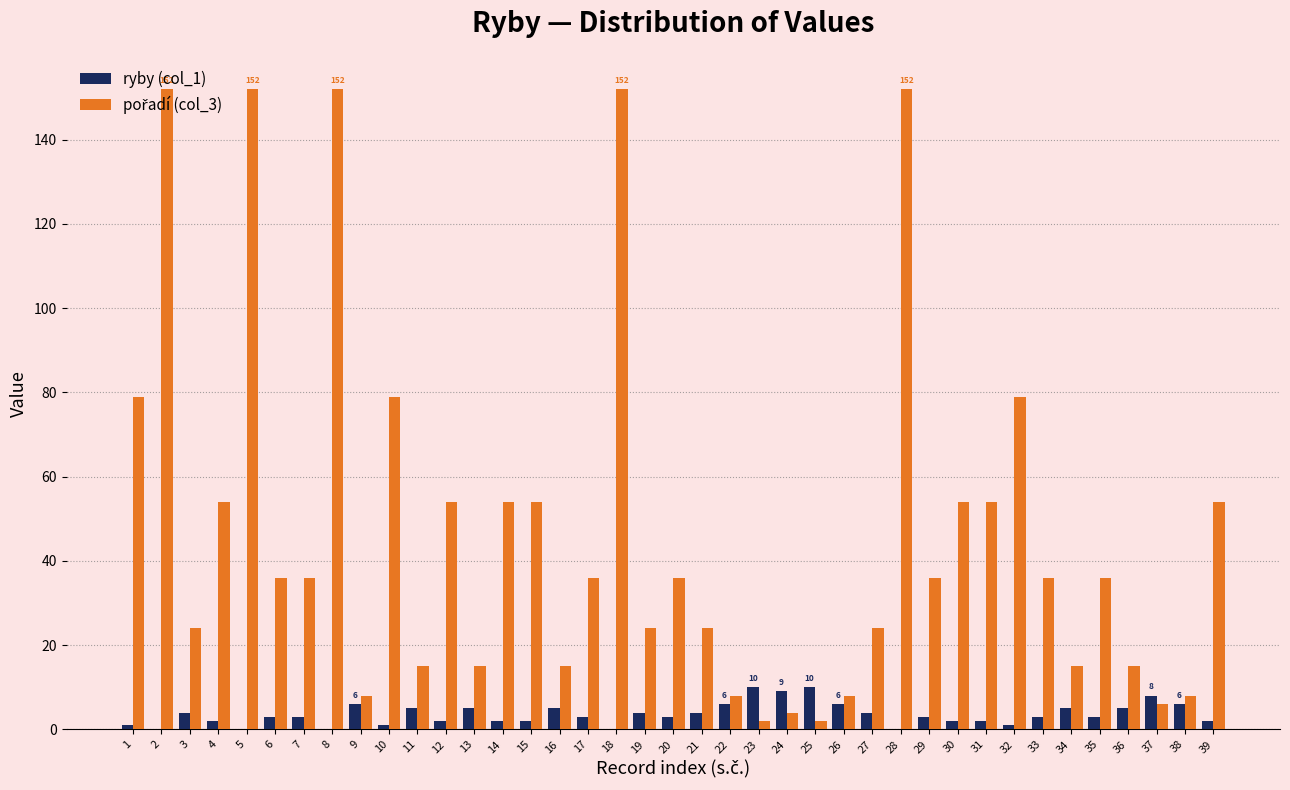

Count the number of data series in this chart.

2